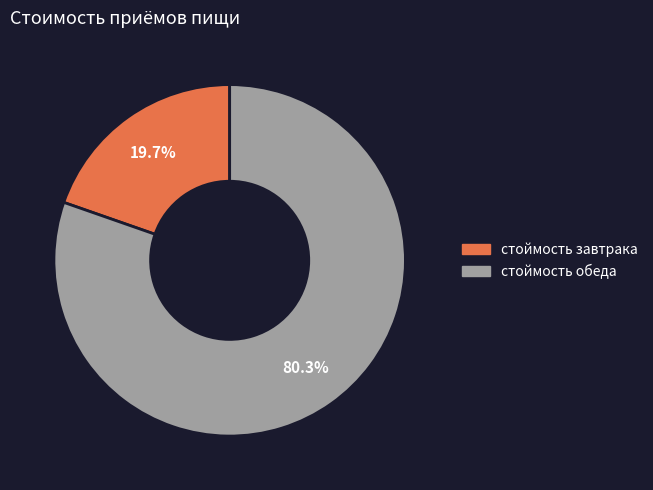

Which slice is the smallest?

стоймость завтрака